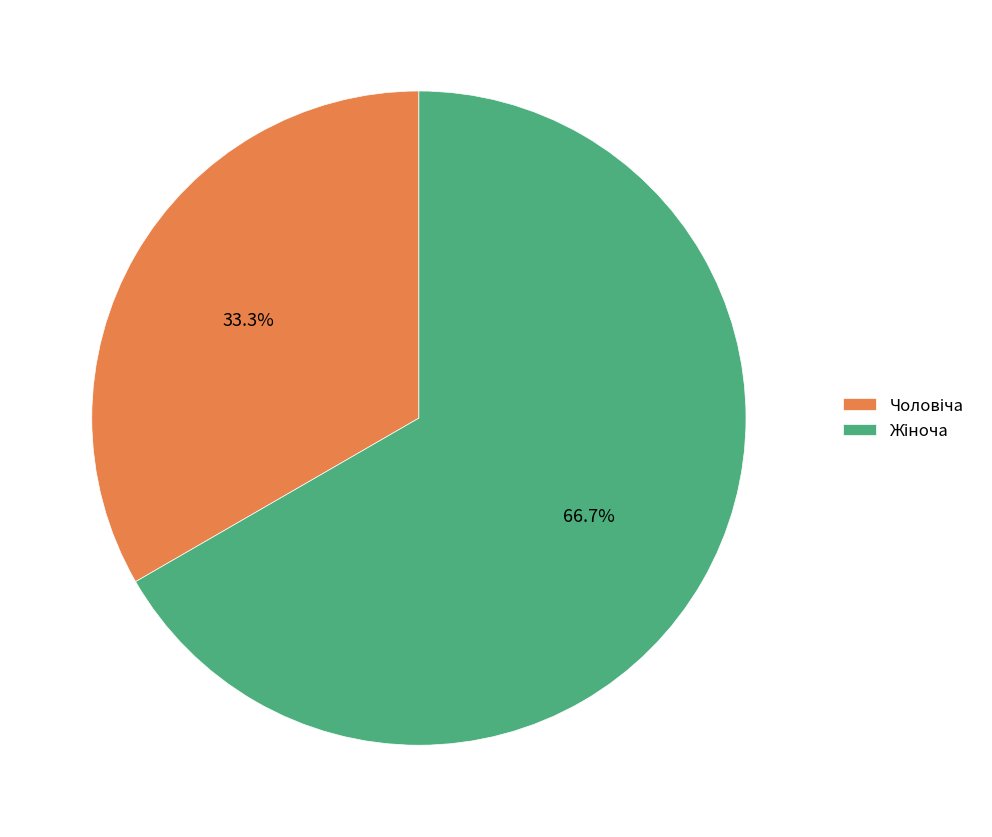

Does any single category account for the majority?

Yes